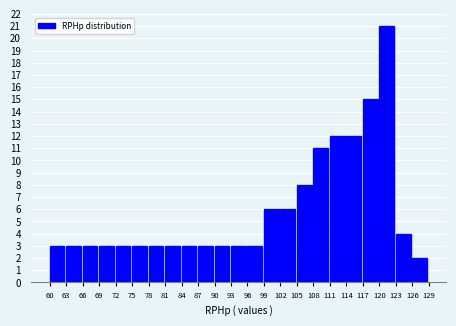

Reading left to right, transcribe this chart: for each bar, give the range it covers on the x-axis and its height. The values are not printed on the chart, so give them approximately, as read against the axis.

60 to 63: 3
63 to 66: 3
66 to 69: 3
69 to 72: 3
72 to 75: 3
75 to 78: 3
78 to 81: 3
81 to 84: 3
84 to 87: 3
87 to 90: 3
90 to 93: 3
93 to 96: 3
96 to 99: 3
99 to 102: 6
102 to 105: 6
105 to 108: 8
108 to 111: 11
111 to 114: 12
114 to 117: 12
117 to 120: 15
120 to 123: 21
123 to 126: 4
126 to 129: 2